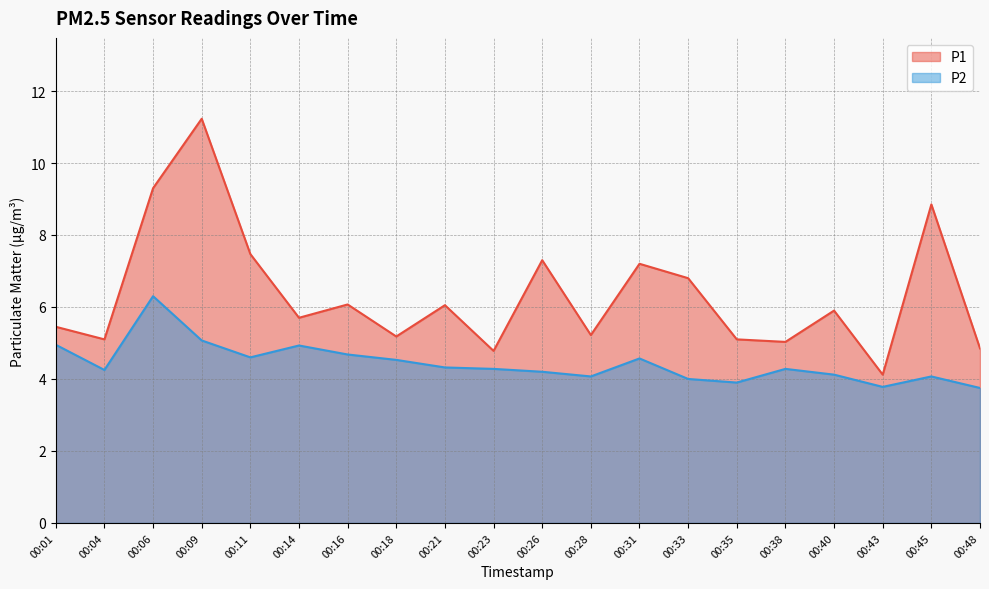

What is the minimum value for P2?

3.8